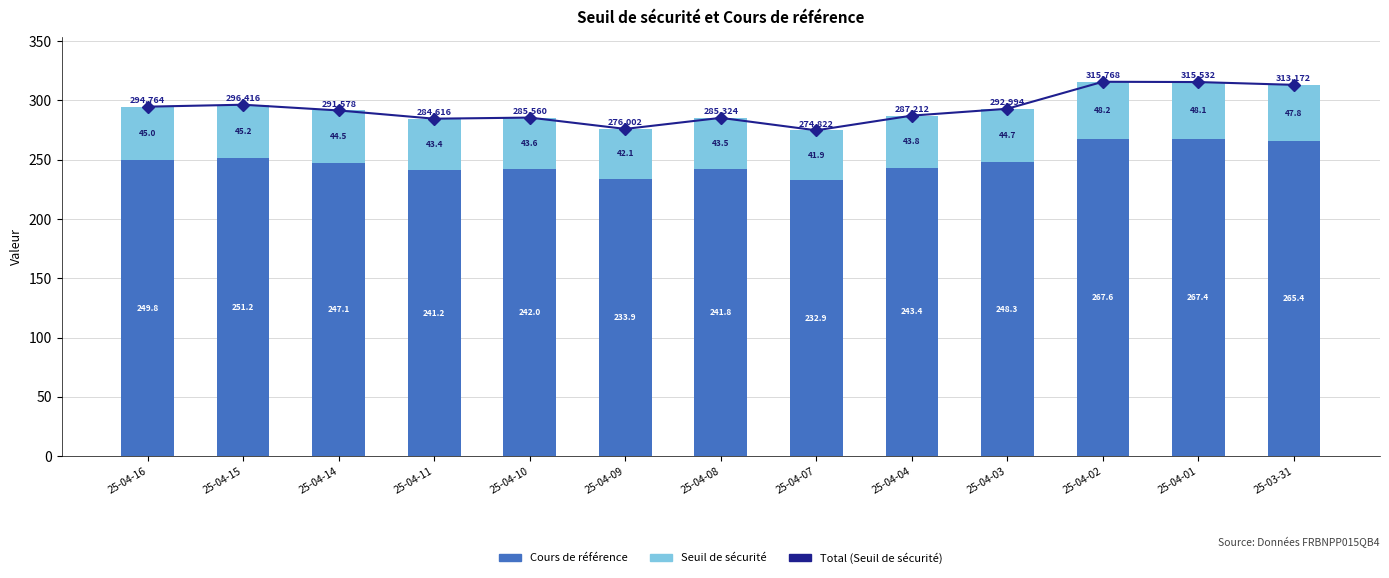

Which category has the lowest value in the Total (Seuil) series?

25-04-07